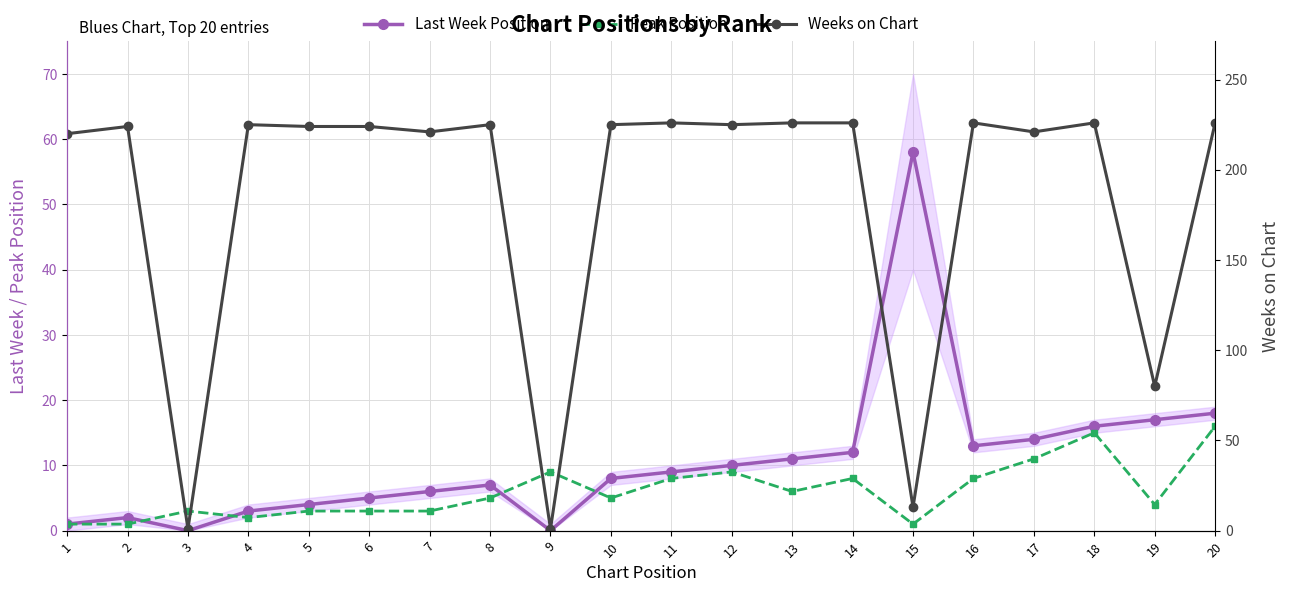

At which label does Peak Position reach its peak?

20